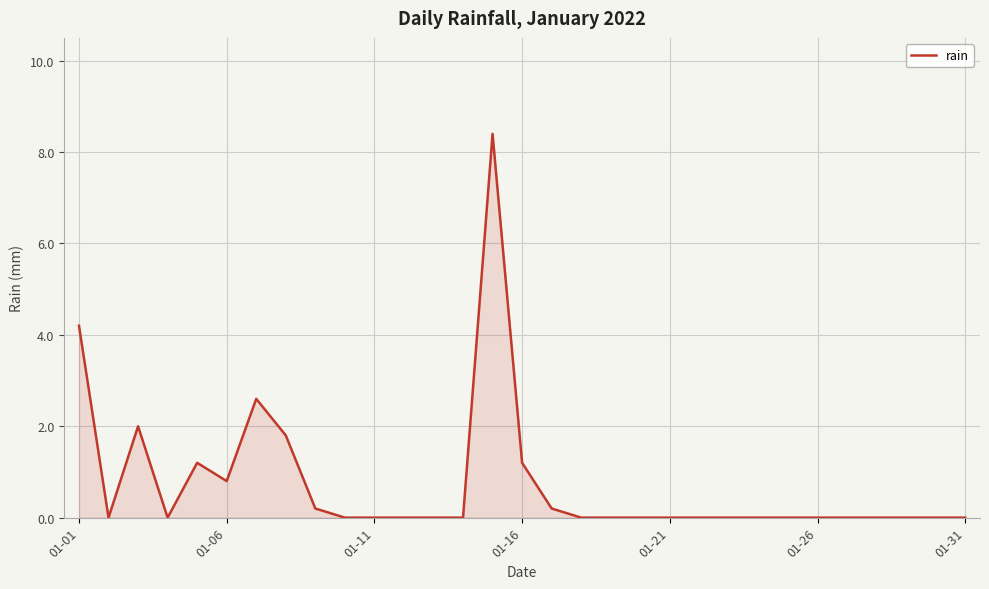

How many lines are shown in the chart?

1